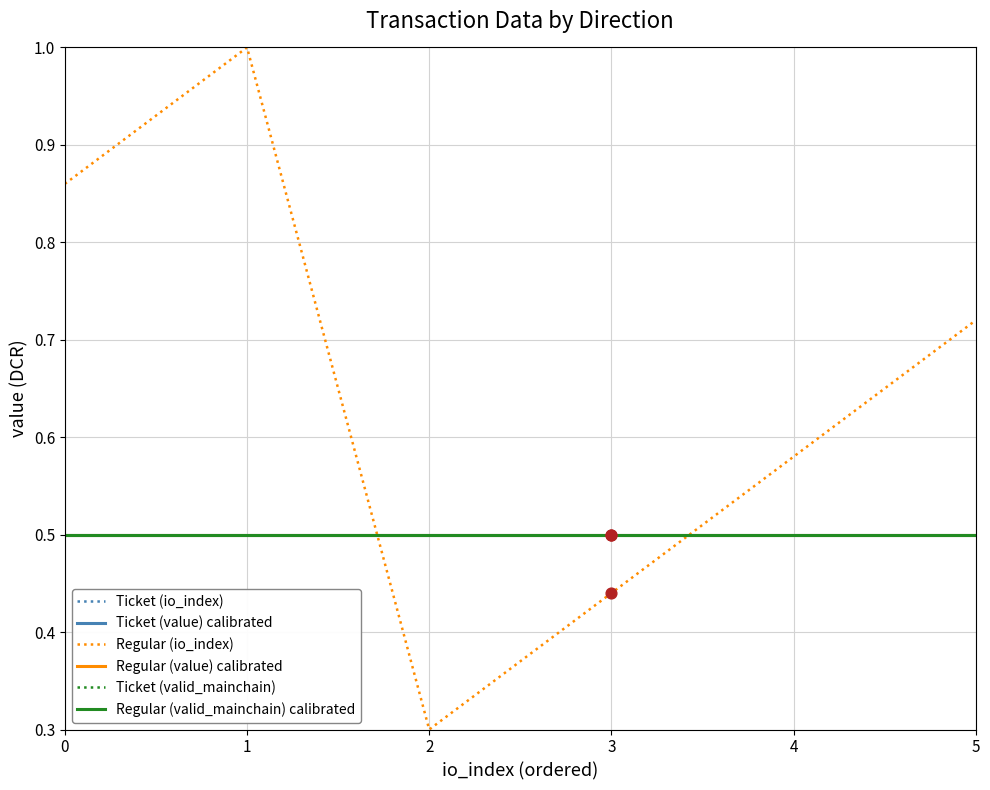

Which series has the largest total across all categories?

Regular (io_index)